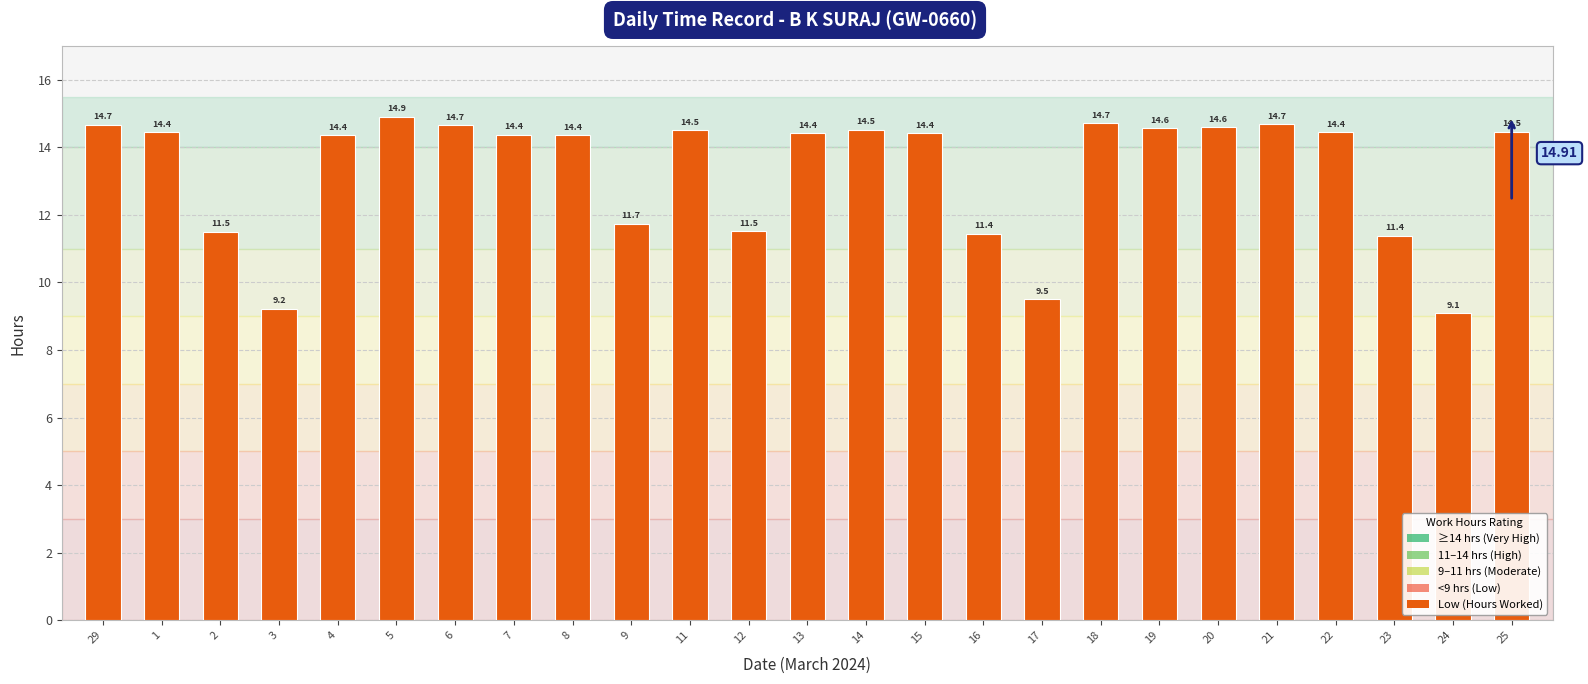

What is the sum of the values at 29 and 18?

29.4